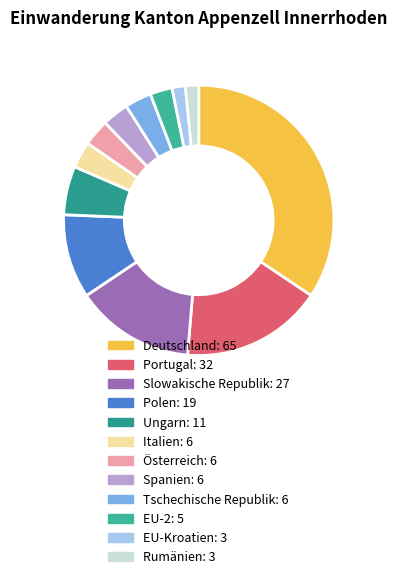

Count the number of slices in the pie.

12